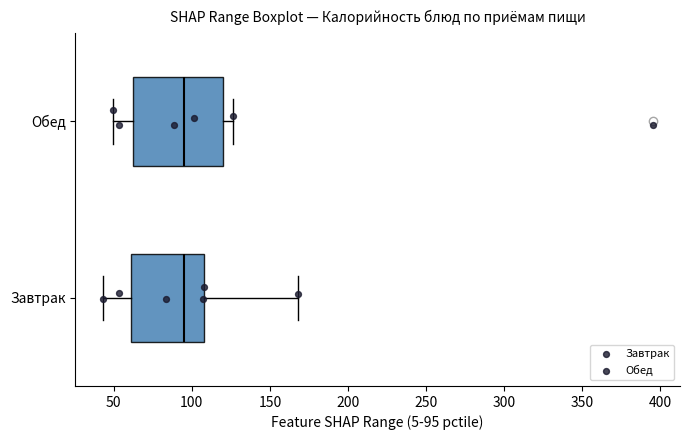

Which box is the widest, from its left edge to its right edge?

Обед